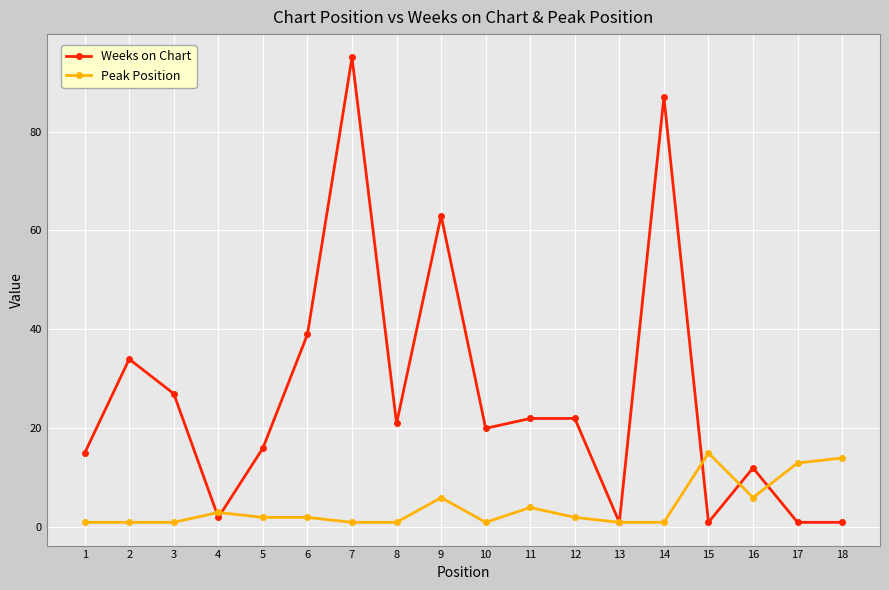

What is the spread (max minus min) of values at 6?

37